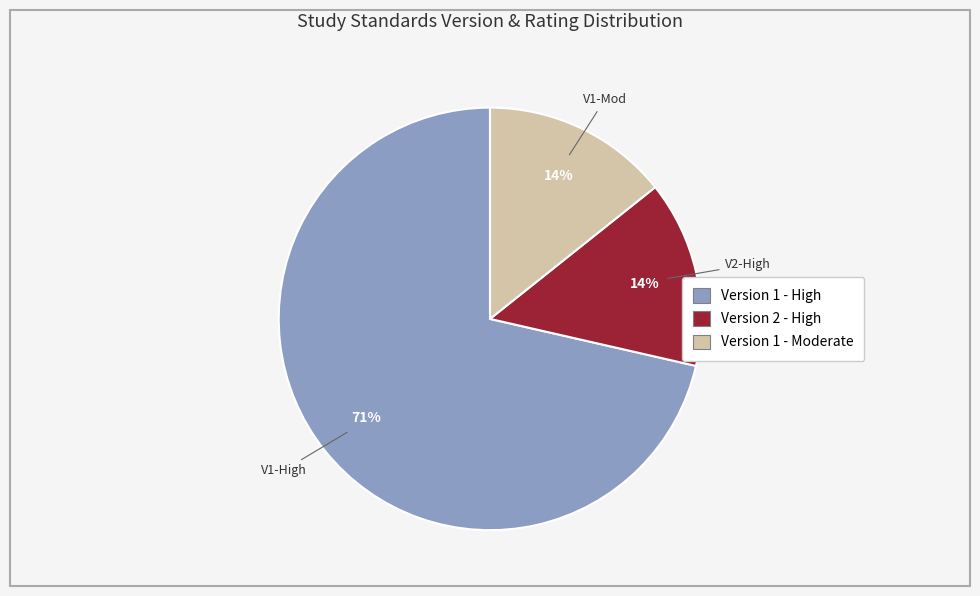

What is the largest slice in the pie chart?

Version 1 - High